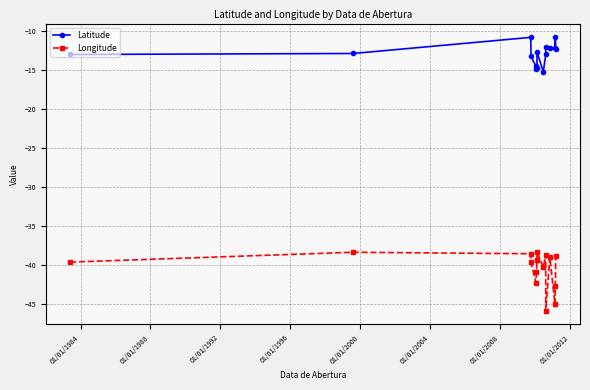

How many series are shown in this chart?

2